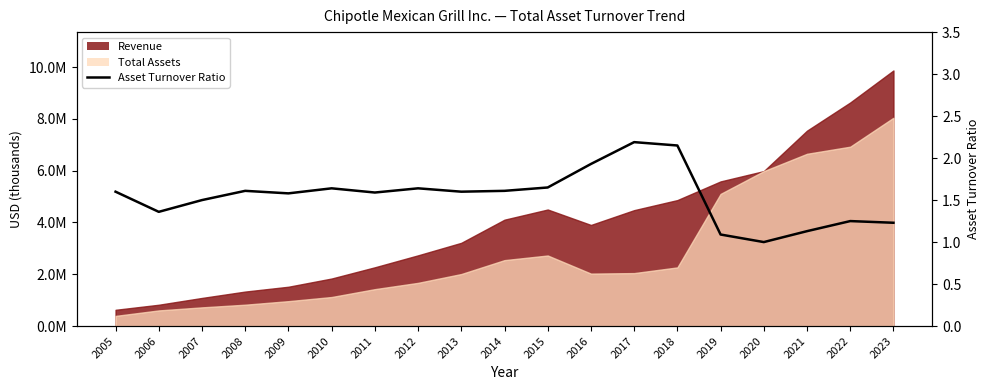

Count the number of values greater than 1.

18